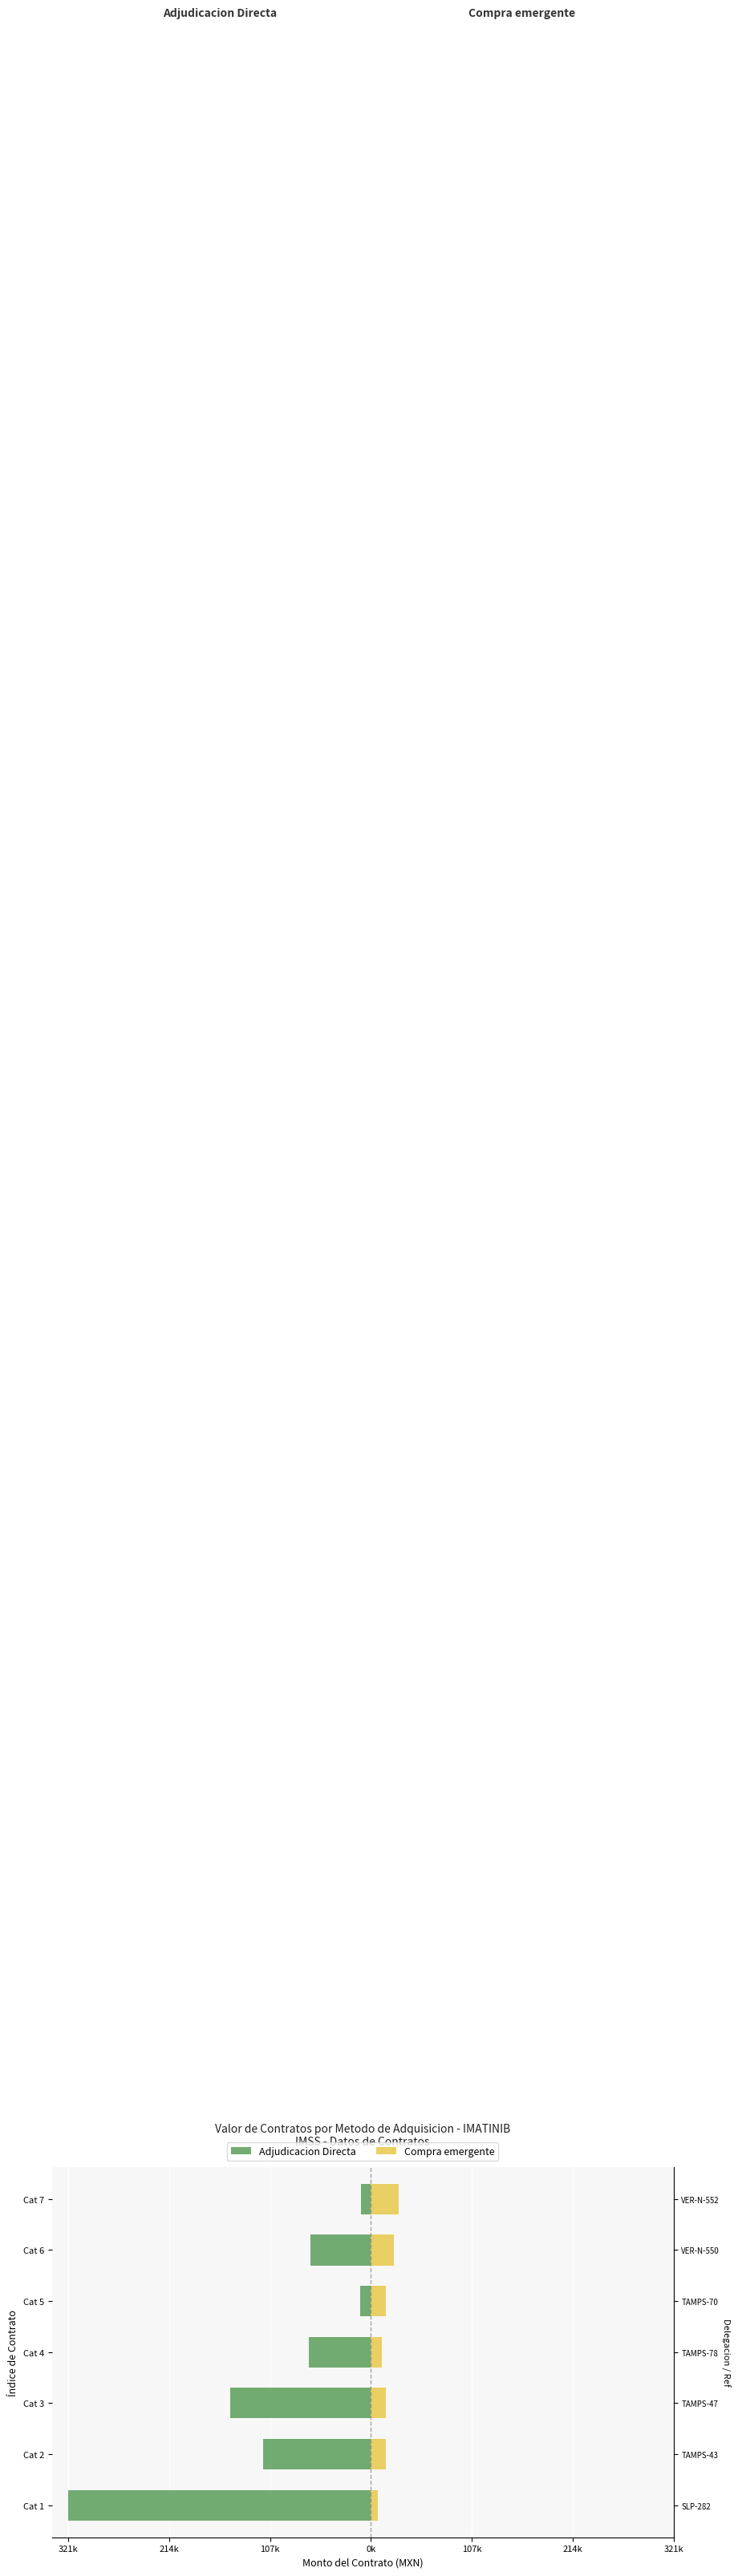

Which series changed the most between Cat 1 and Cat 5?

Adjudicacion Directa